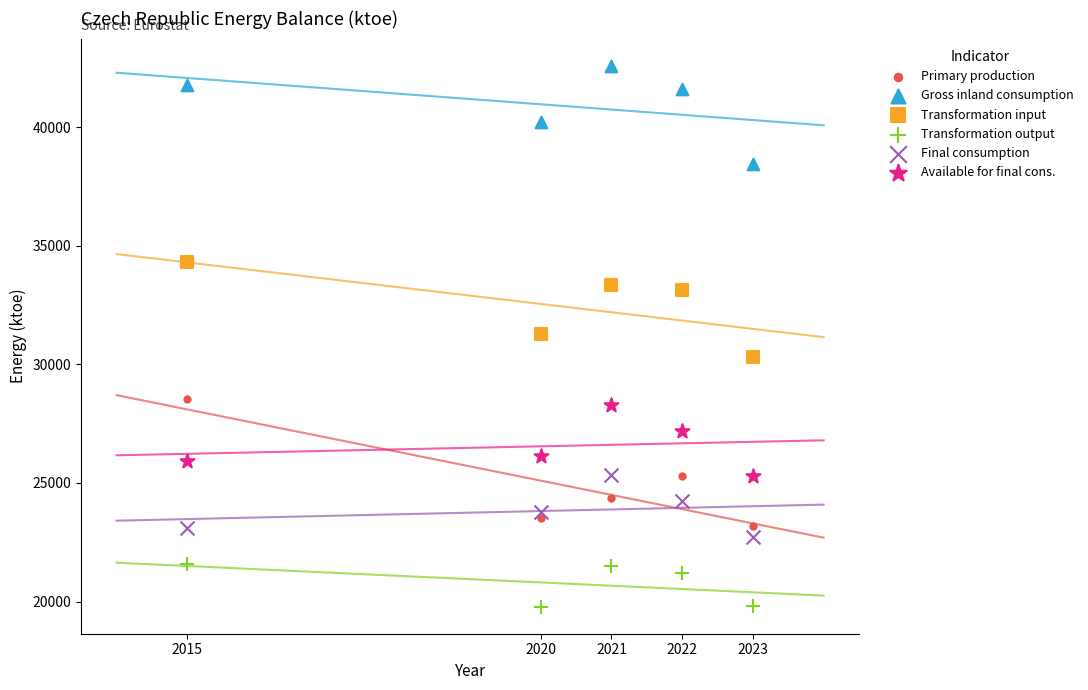

Which series contains the lowest Y value?

Transformation output